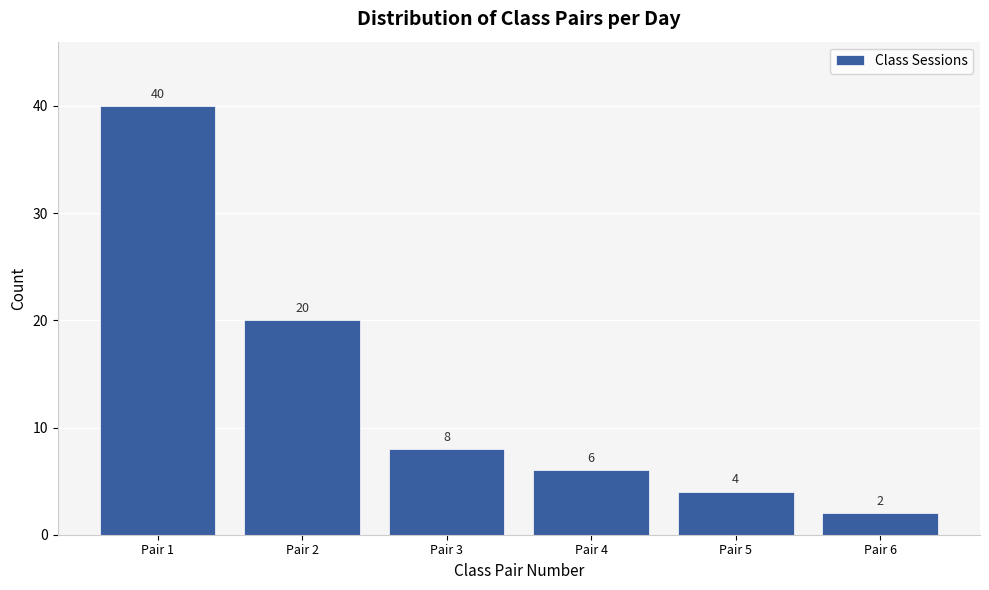

Reading right to left, extract all data points from this chart.

2	4	6	8	20	40